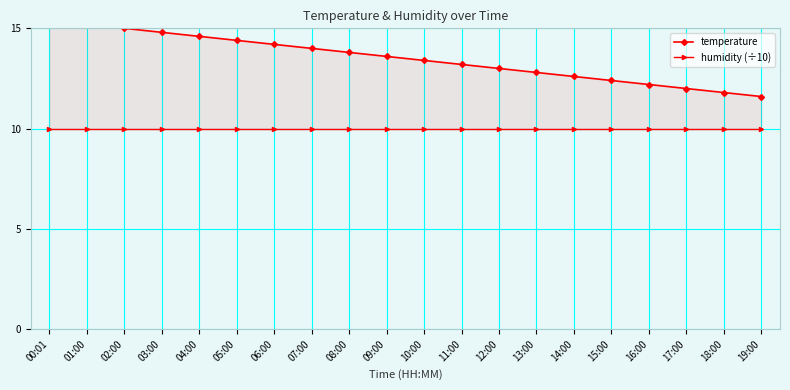

Does the chart have visible grid lines?

Yes